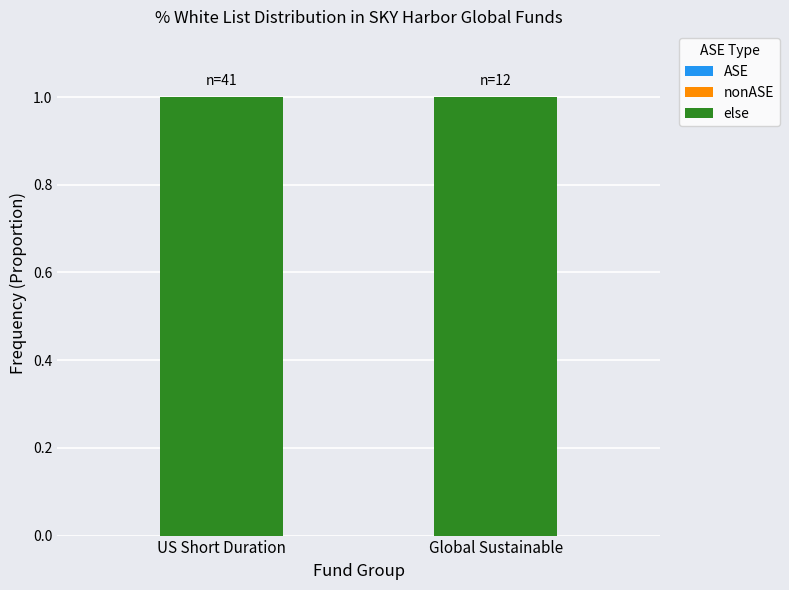

How many groups of bars are there?

2